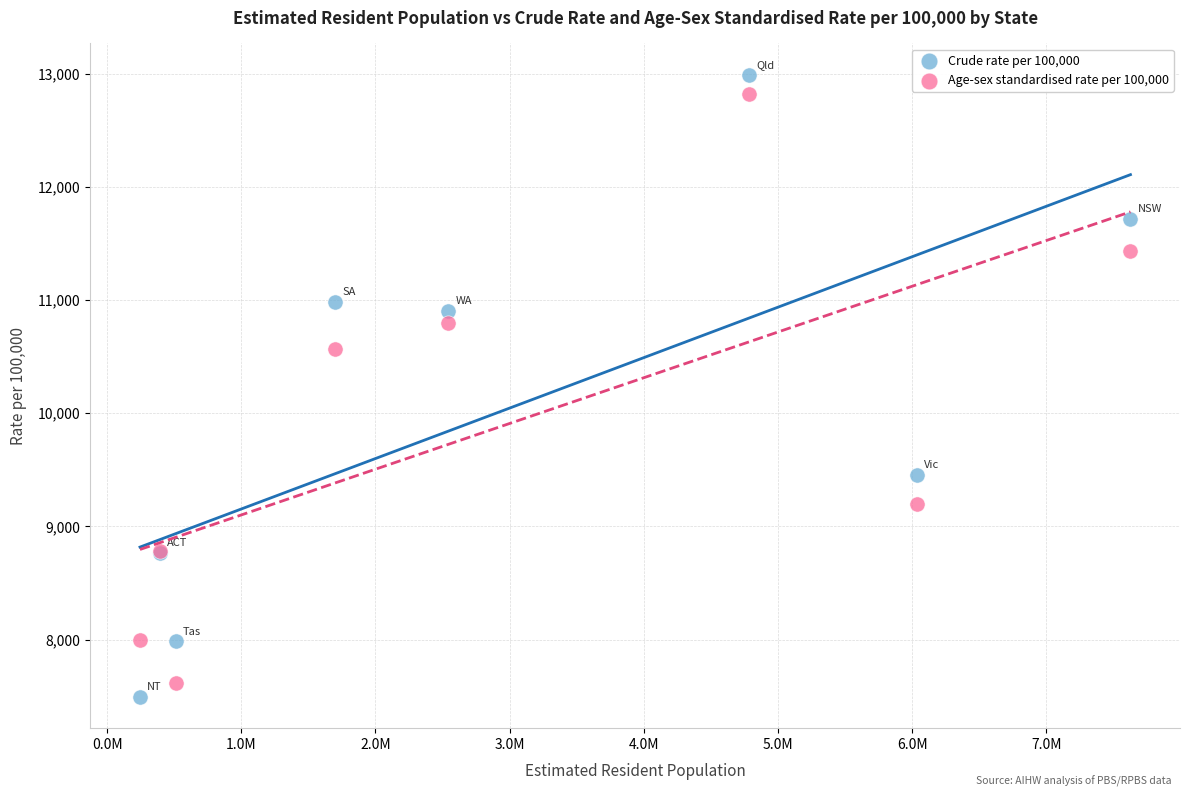

In the Age-sex standardised rate per 100,000 series, what Y value is closest to 10218?

10566